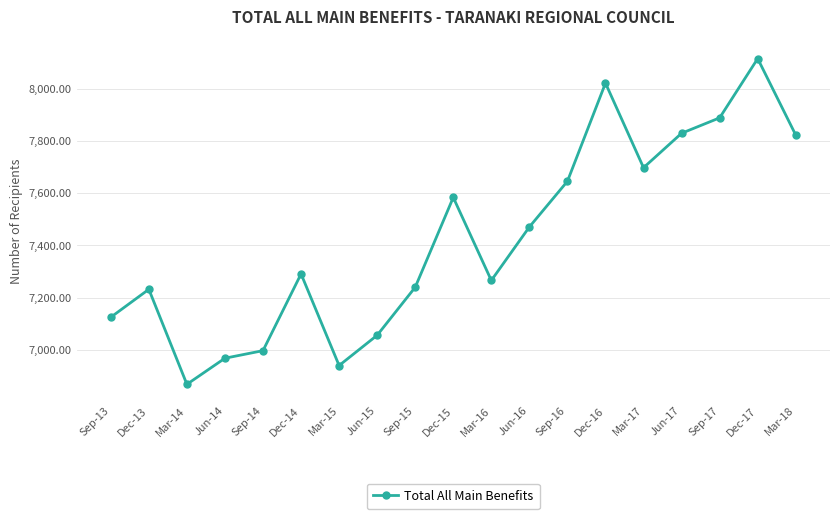

Which label corresponds to the largest value in the chart?

Dec-17